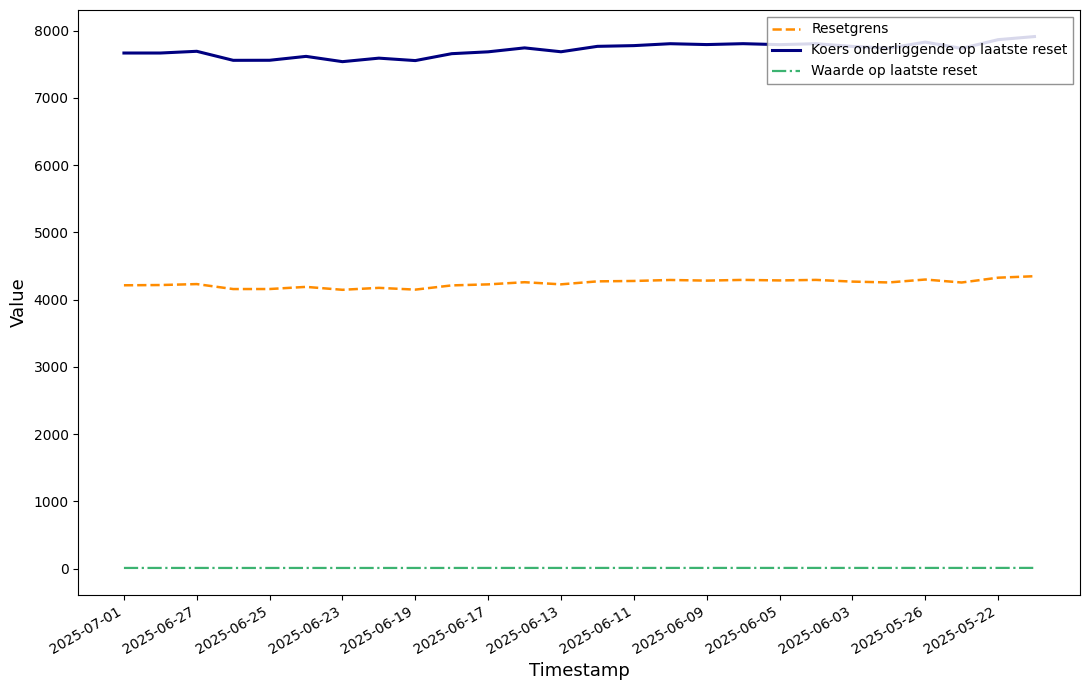

True or false: Koers onderliggende op laatste reset and Waarde op laatste reset intersect in this chart.

False